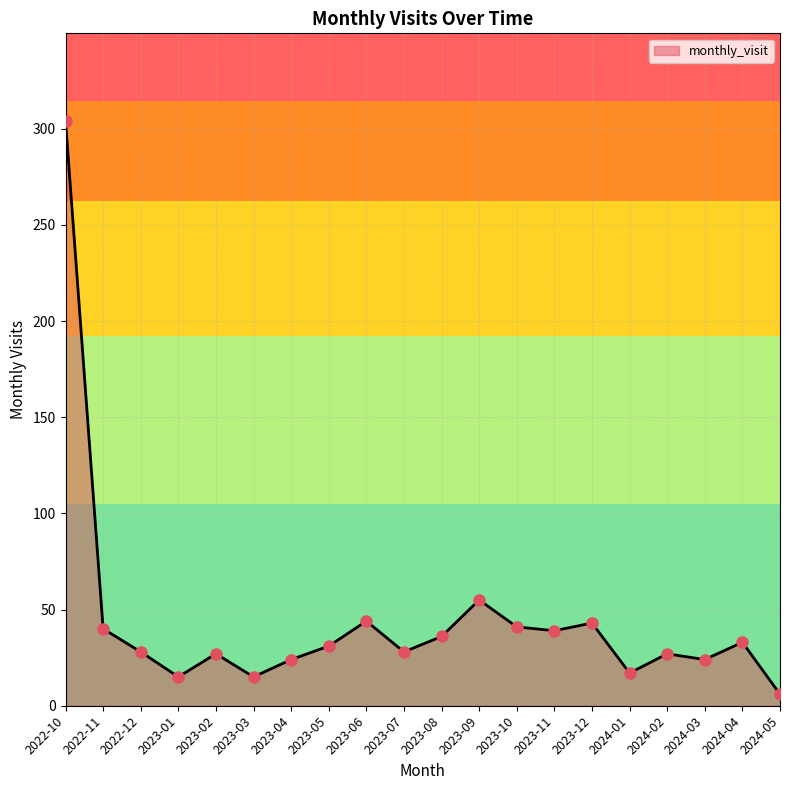

Which has a higher value, 2024-01 or 2024-05?

2024-01